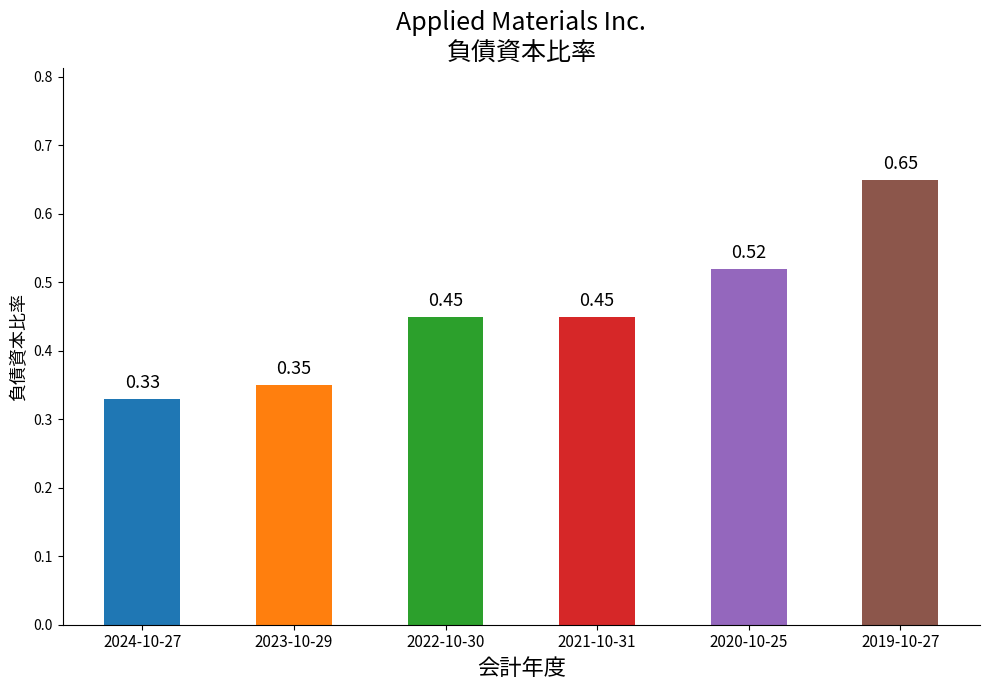

What is the sum of all values?

2.8